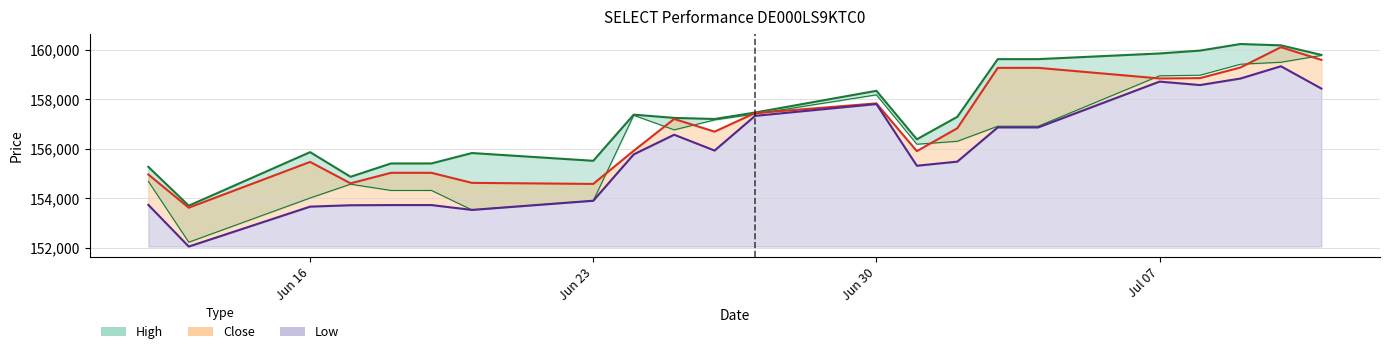

True or false: Open and Low cross at least once.

False